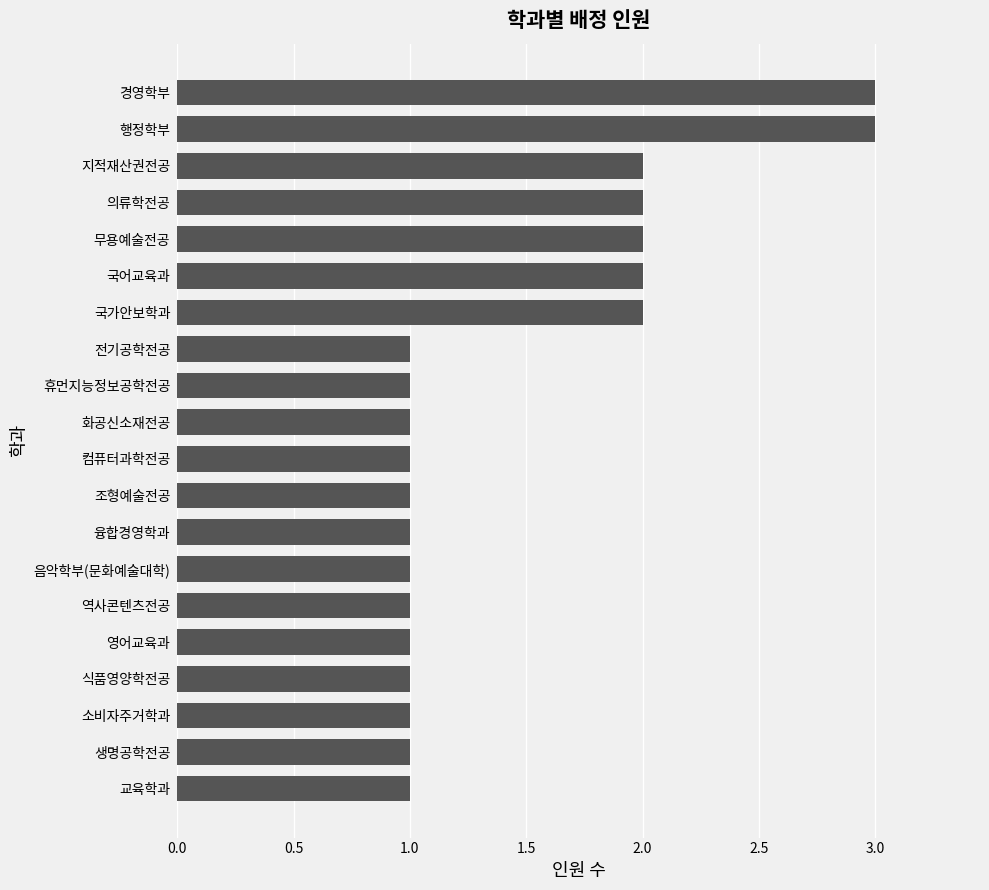

Count the number of data series in this chart.

1